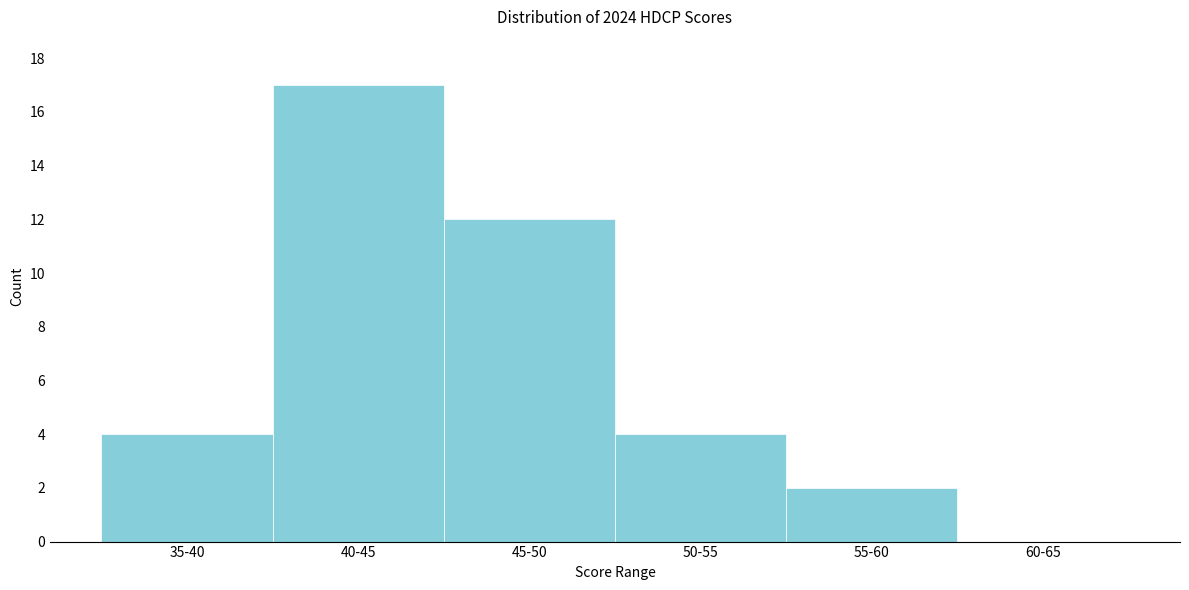

Reading left to right, transcribe all the data shown in this chart.

35-40=4	40-45=17	45-50=12	50-55=4	55-60=2	60-65=0